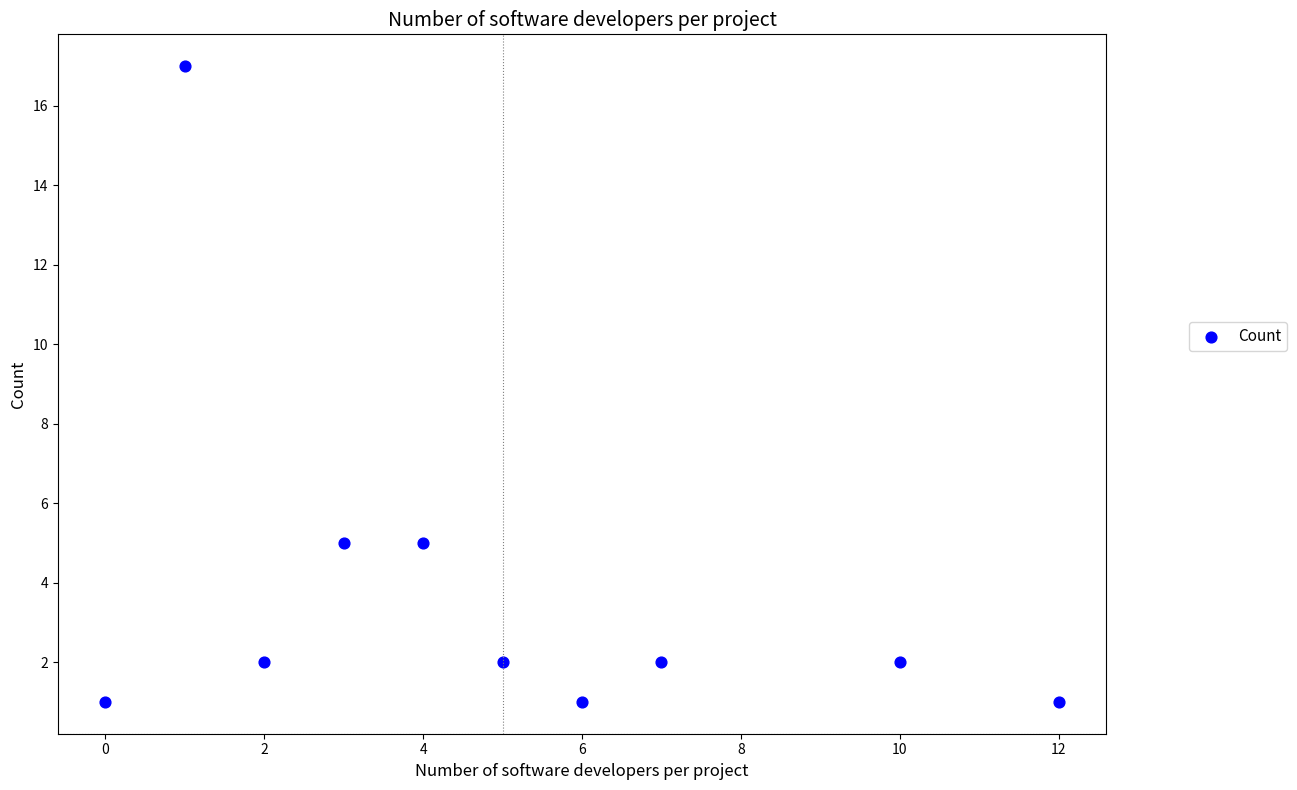

What is the range of X values (max minus min)?

12